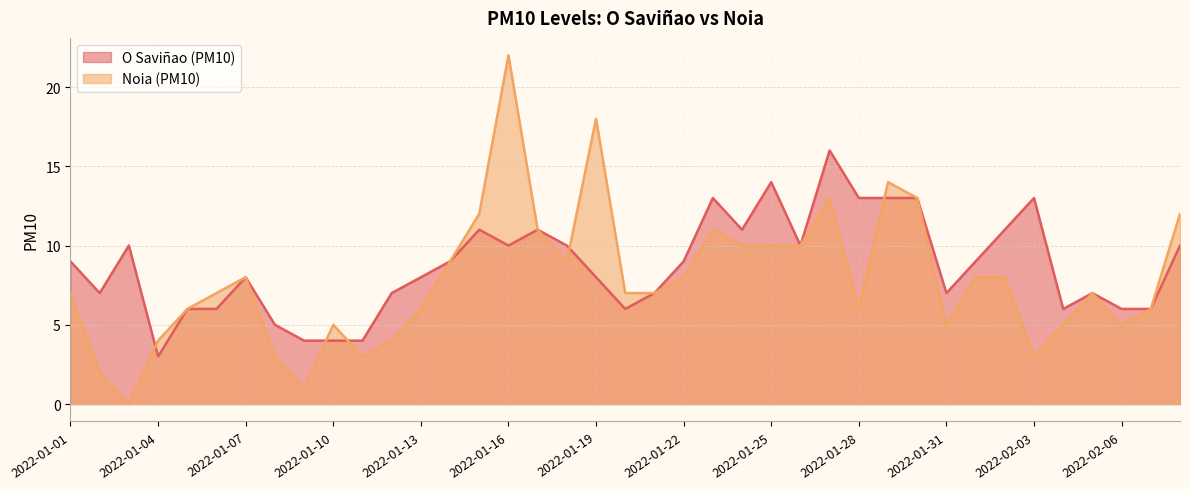

What is the spread (max minus min) of values at 2022-02-04?

1